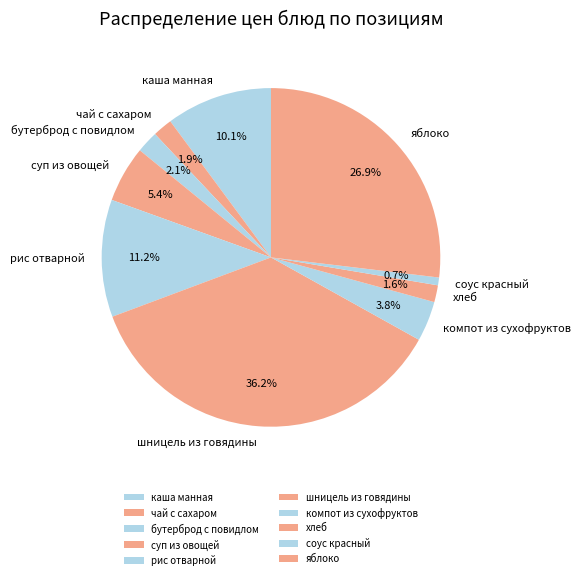

To the nearest percent, what portion does соус красный represent?

1%